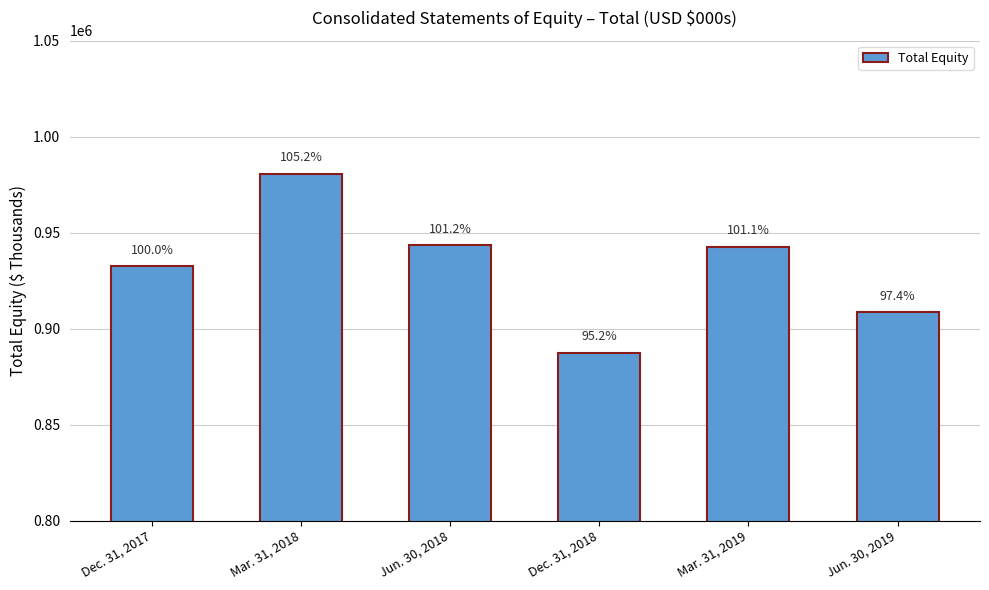

What is the greatest value displayed?

980672